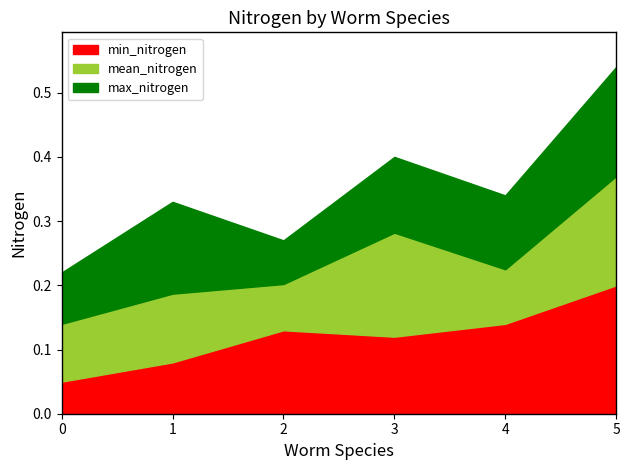

Count the min_nitrogen values in the range 0 to 1.

6